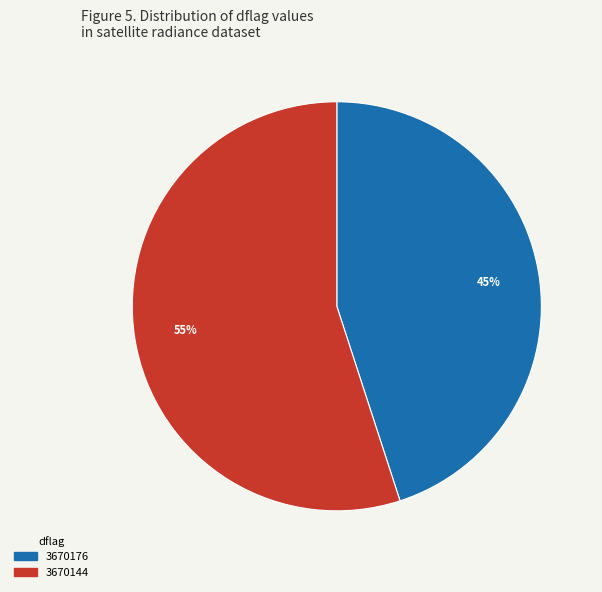

Count the number of slices in the pie.

2